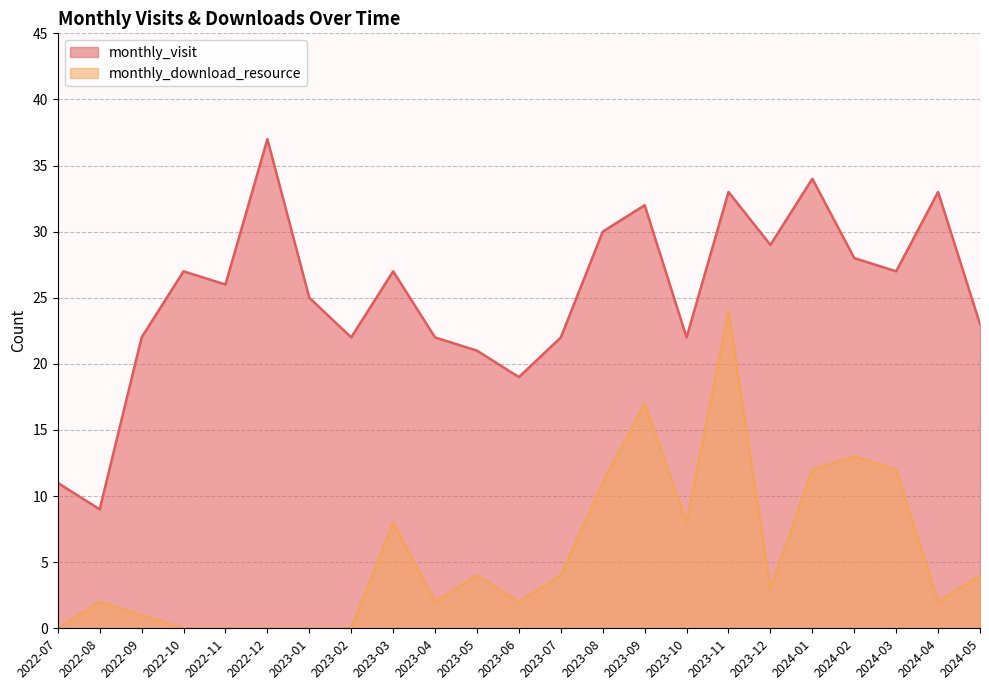

Where does the monthly_download_resource series first go above 3?

2023-03